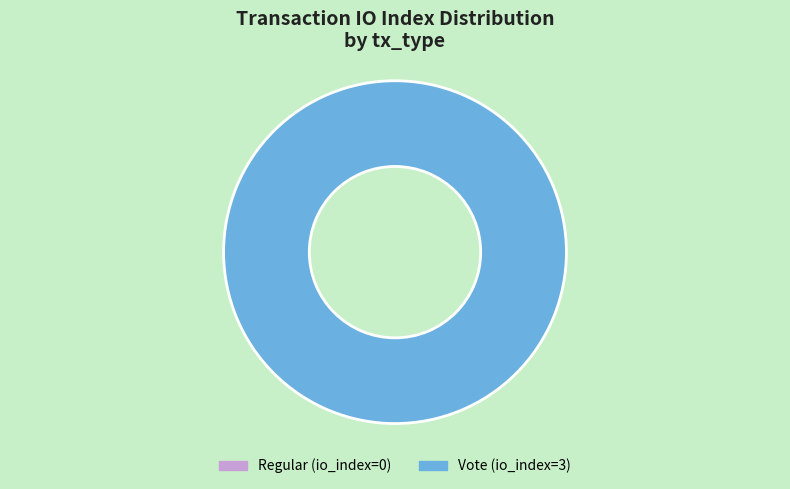

What percentage is NOT represented by Regular (io_index=0)?

100.0%